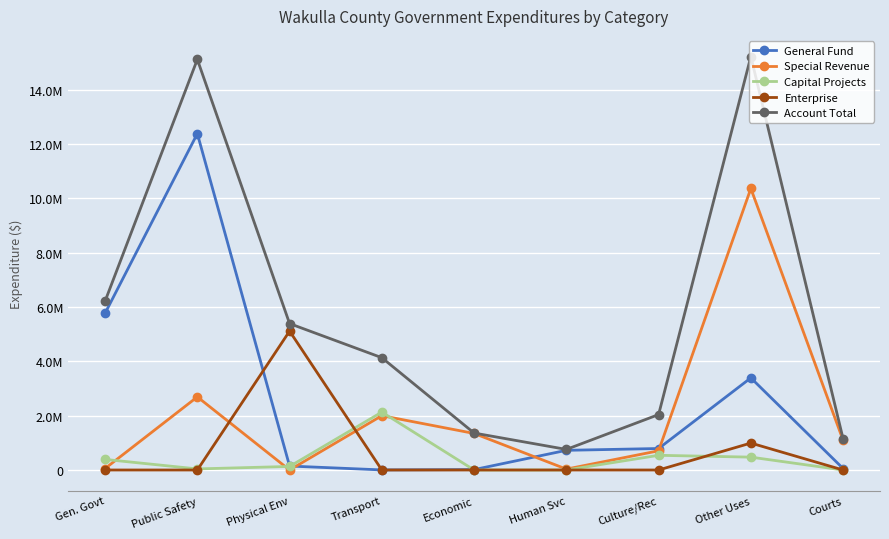

Does the chart have visible grid lines?

Yes